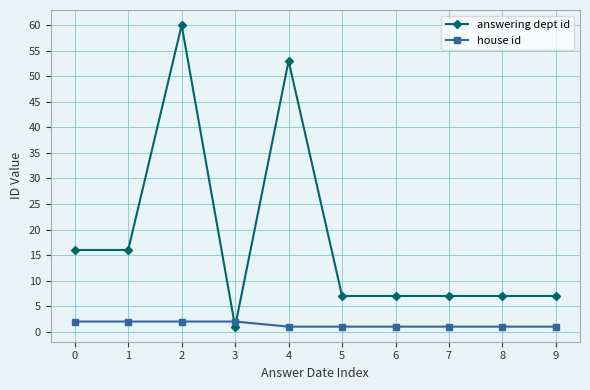

Which series has the largest range (max minus min)?

answering dept id